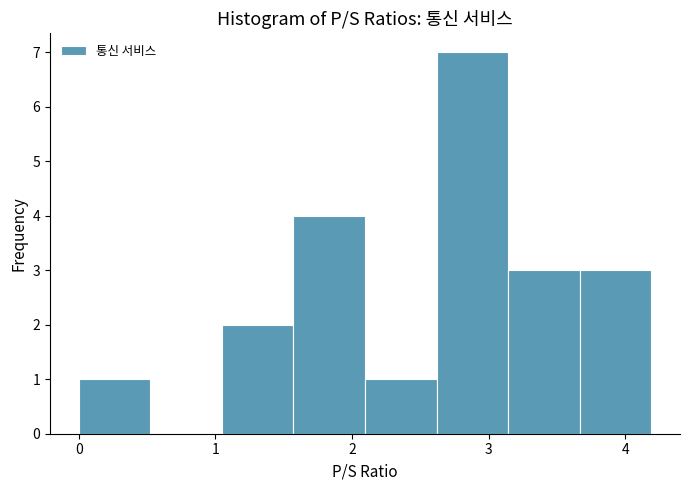

What is the height of the bar covering 2.6 to 3.1 on the x-axis? Neither the bar edges nor the heights are printed on the chart, so give them approximately, as read against the axes.

7